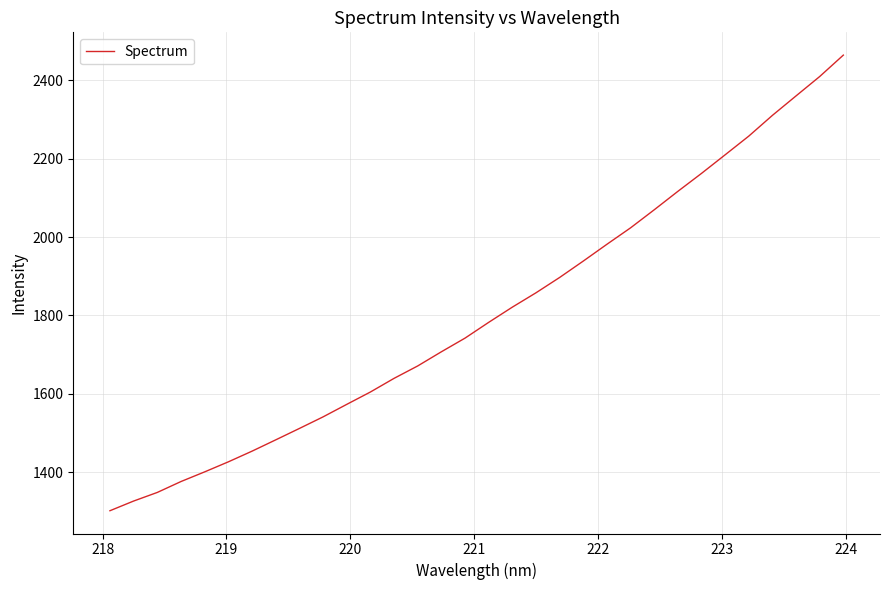

What is the greatest value displayed?

2464.2